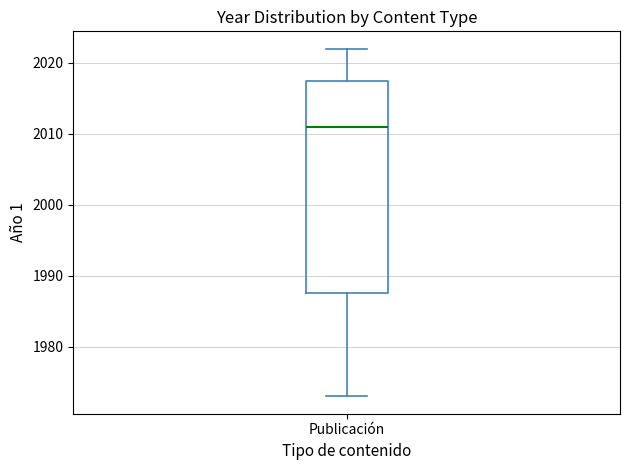

Where does the lower whisker of the box for Publicación end on the y-axis? The values are not printed on the chart, so give them approximately, as read against the axis.

1973